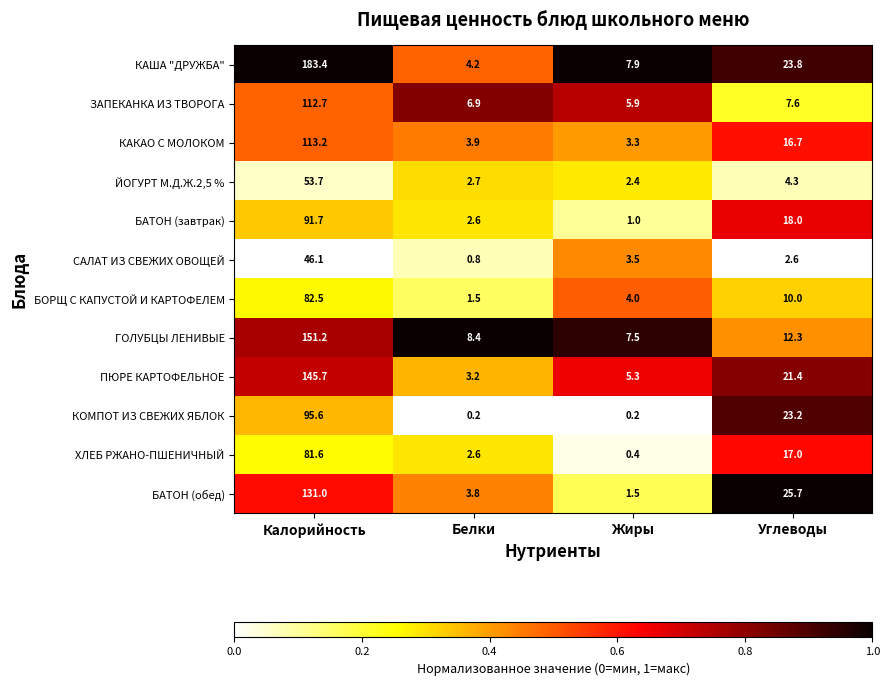

Which series has the largest range (max minus min)?

КАША "ДРУЖБА"